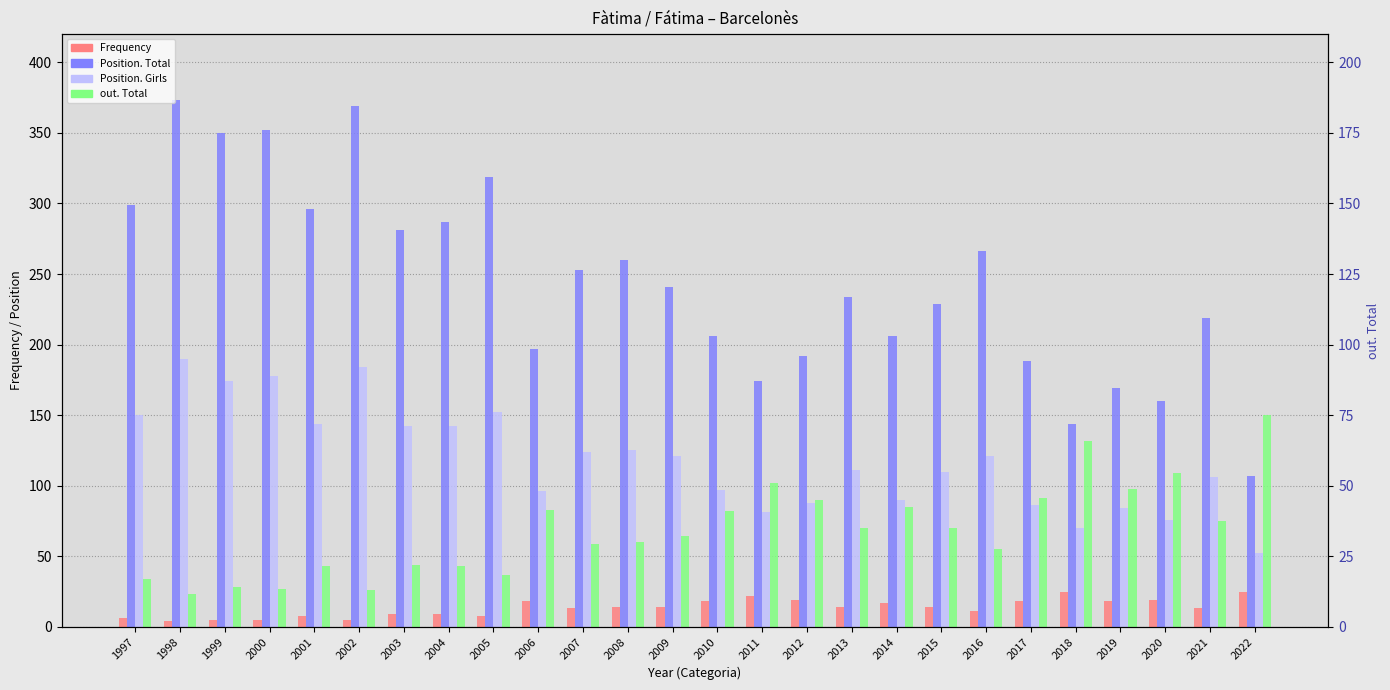

Count the number of categories in the chart.

26